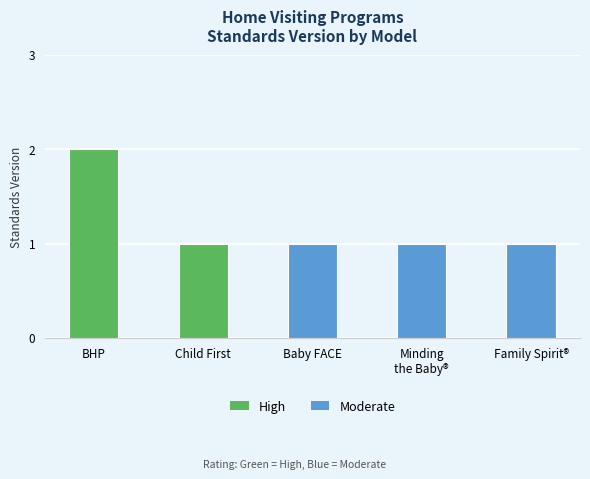

What is the difference between the values at BHP and Minding
the Baby®?

1